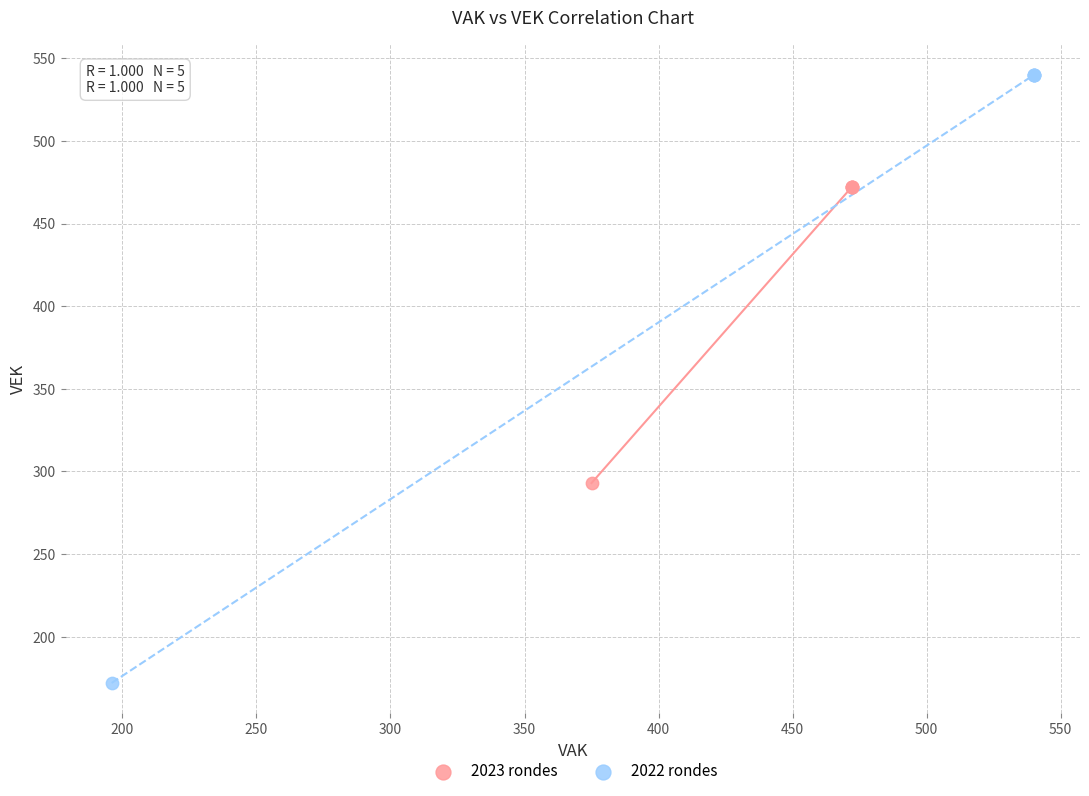

Which series has the widest spread of Y values?

2022 rondes